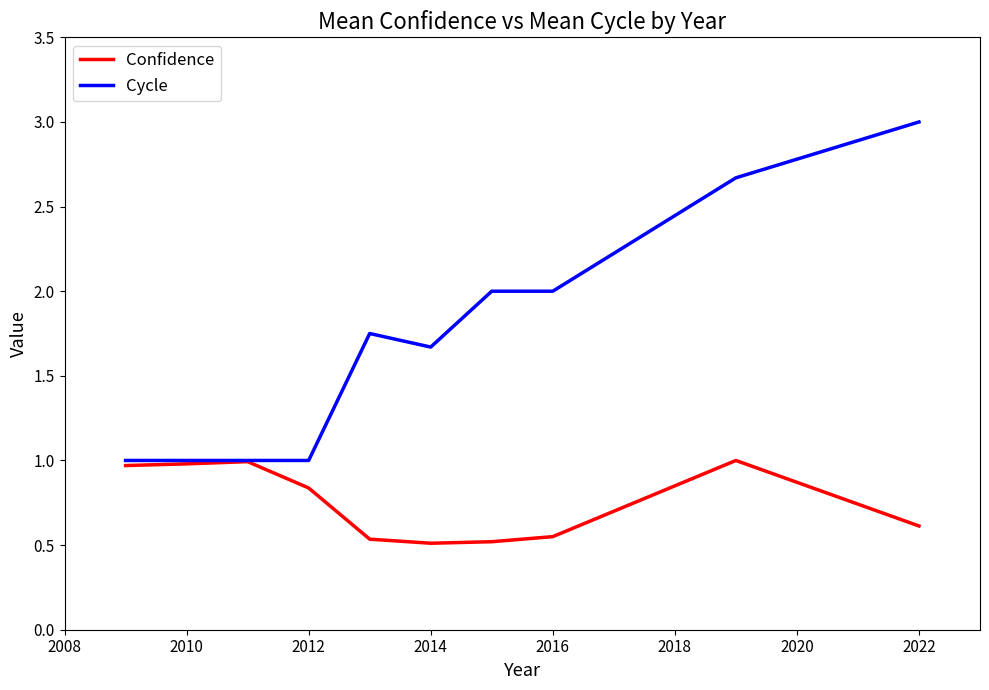

What is the maximum value shown in the chart?

3.0